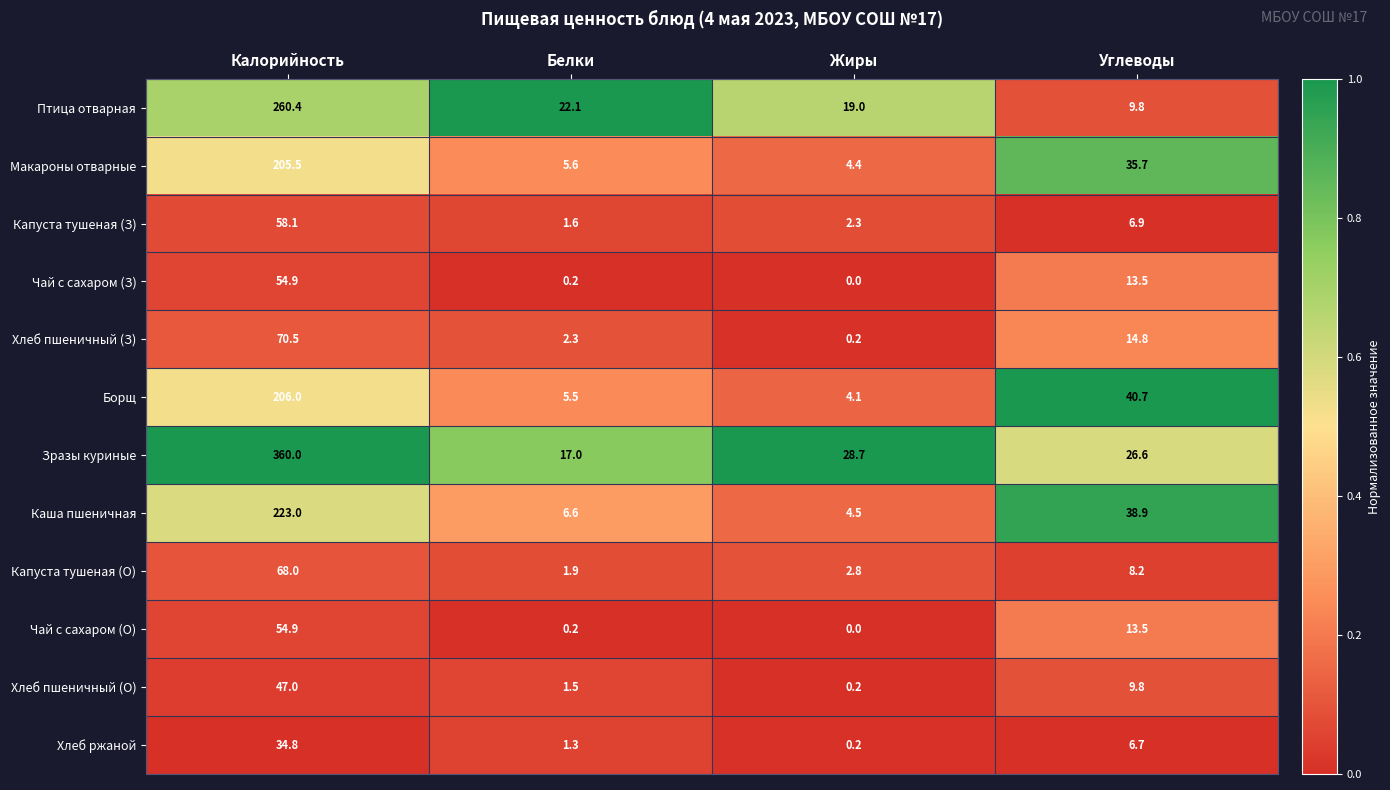

Which series changed the most between Калорийность and Углеводы?

Зразы куриные